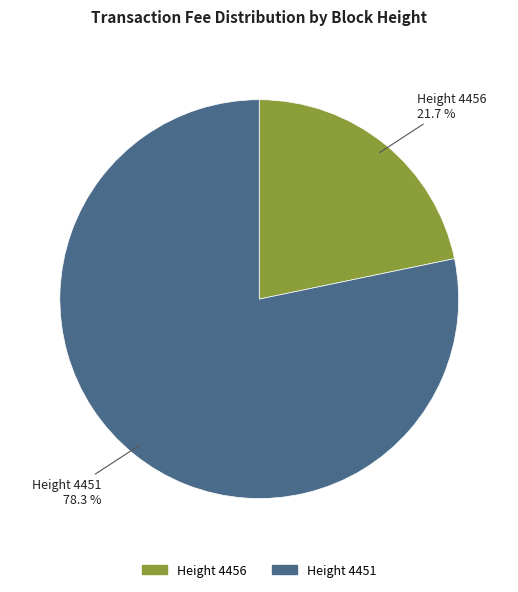

Does any single category account for the majority?

Yes